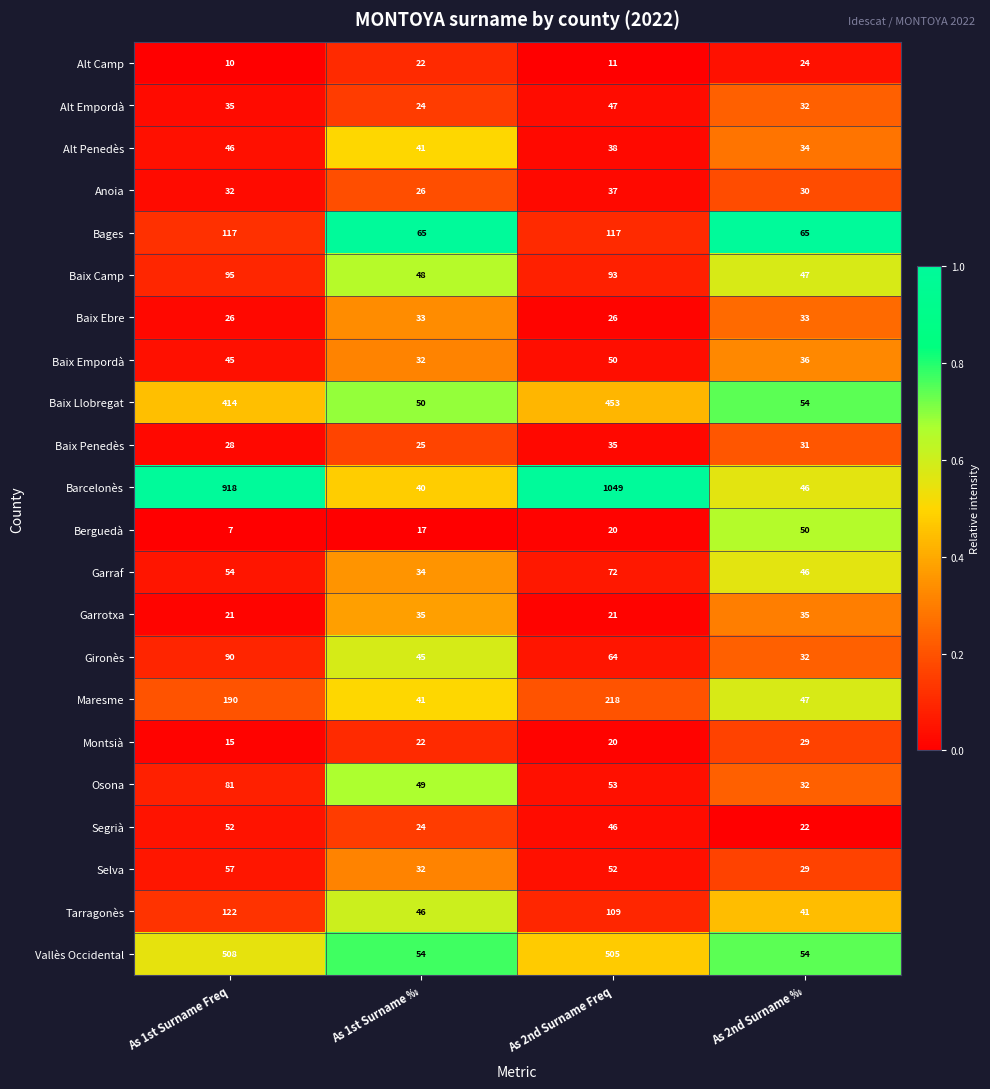

List the labels in order of Osona value, smallest first.

As 2nd Surname ‰, As 1st Surname ‰, As 2nd Surname Freq, As 1st Surname Freq